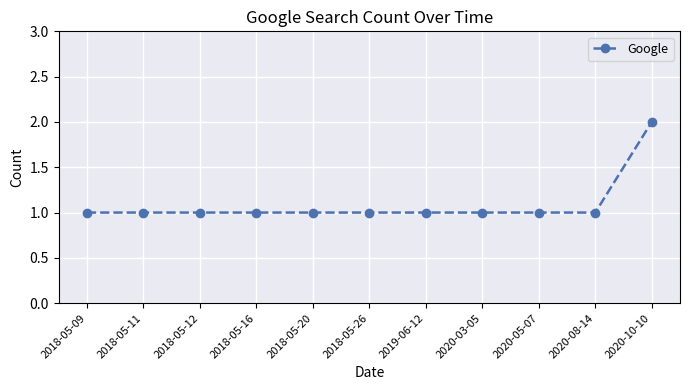

At which category does the chart reach its peak across all series?

2020-10-10